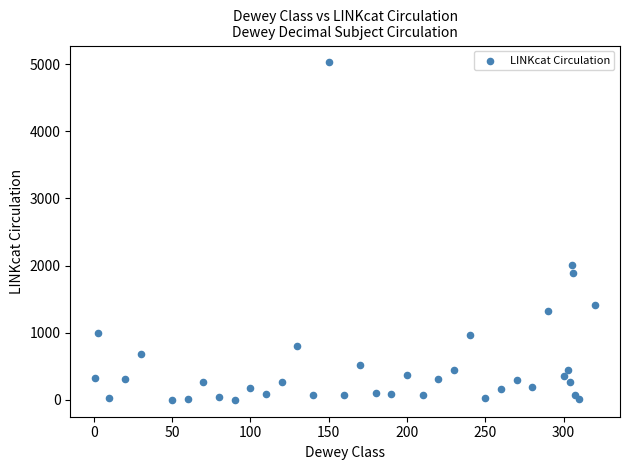

What Y value in the scatter plot is closest to 2514?

2016